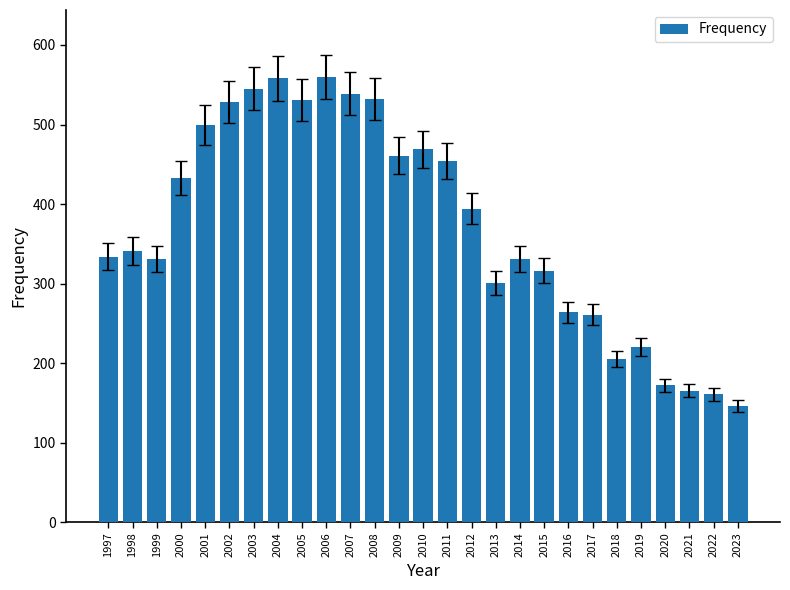

What is the value of the 21st bar from the left?

261